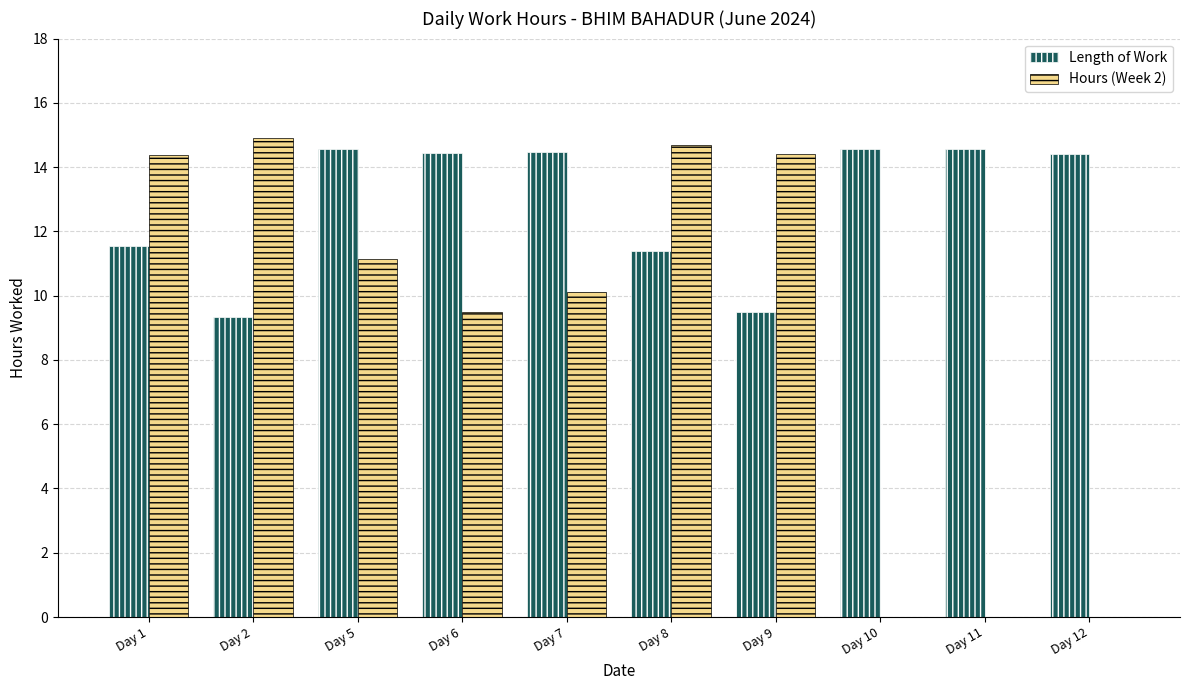

Which series changed the most between Day 6 and Day 12?

Hours (Week 2)